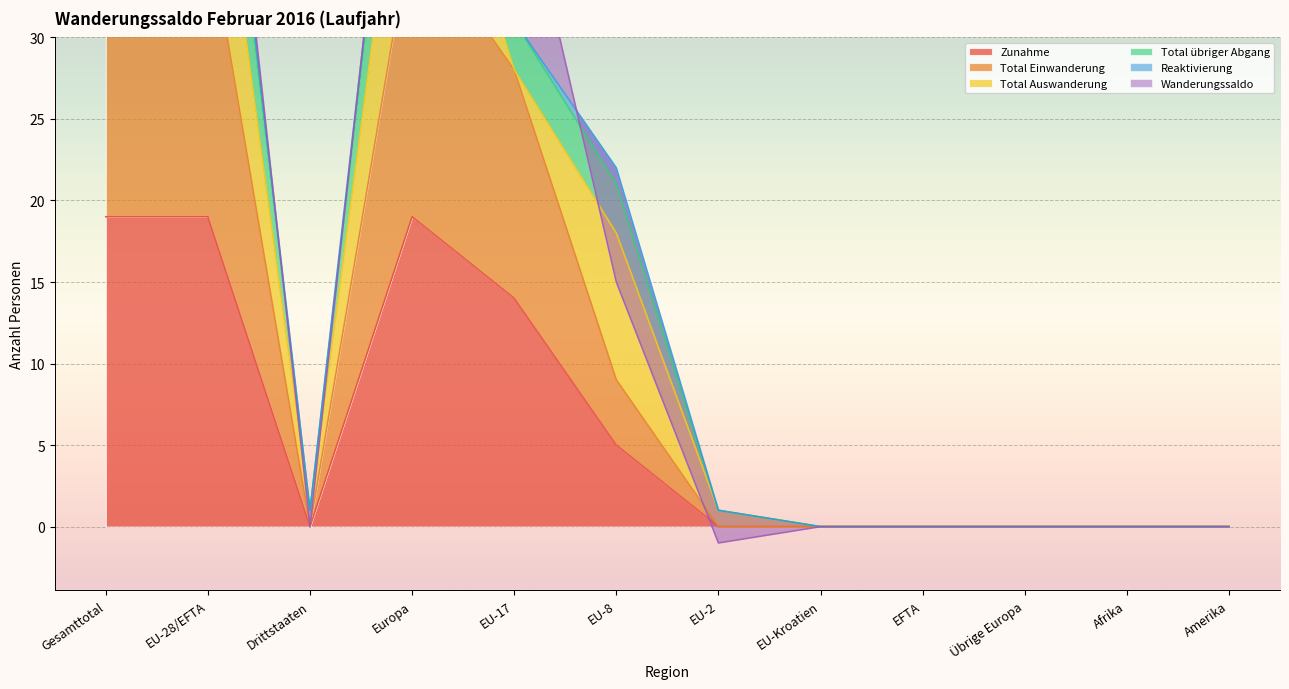

How many values in the Total Einwanderung series exceed 0?

5